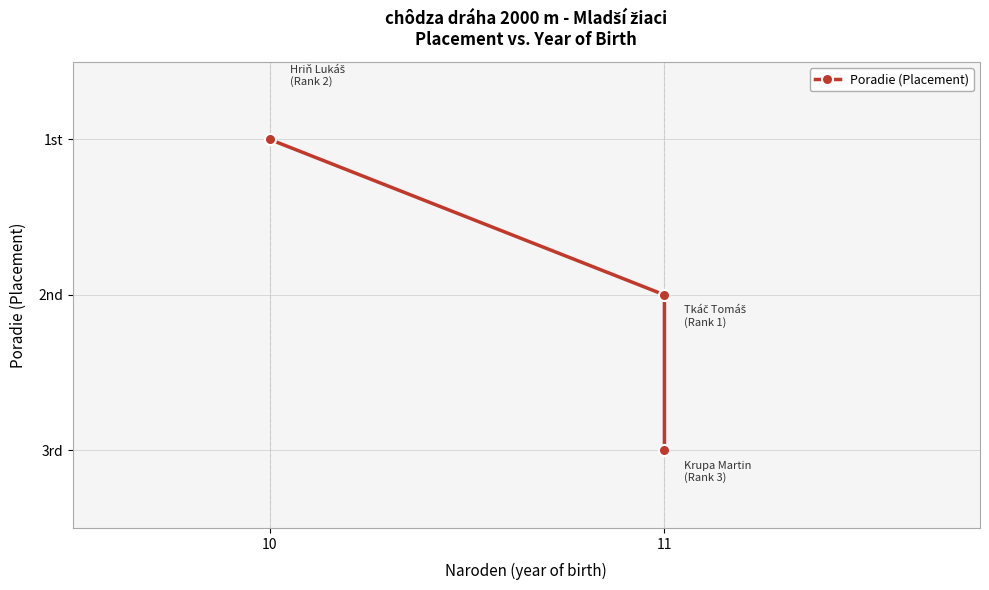

What is the smallest value displayed?

1